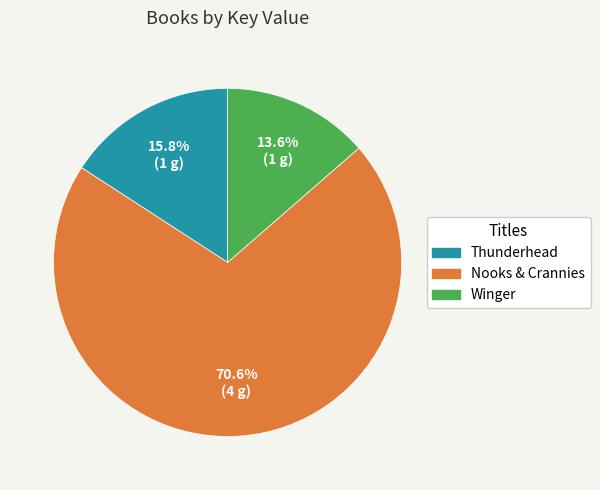

Approximately how many times larger is the value at Thunderhead compared to Winger?

1.2